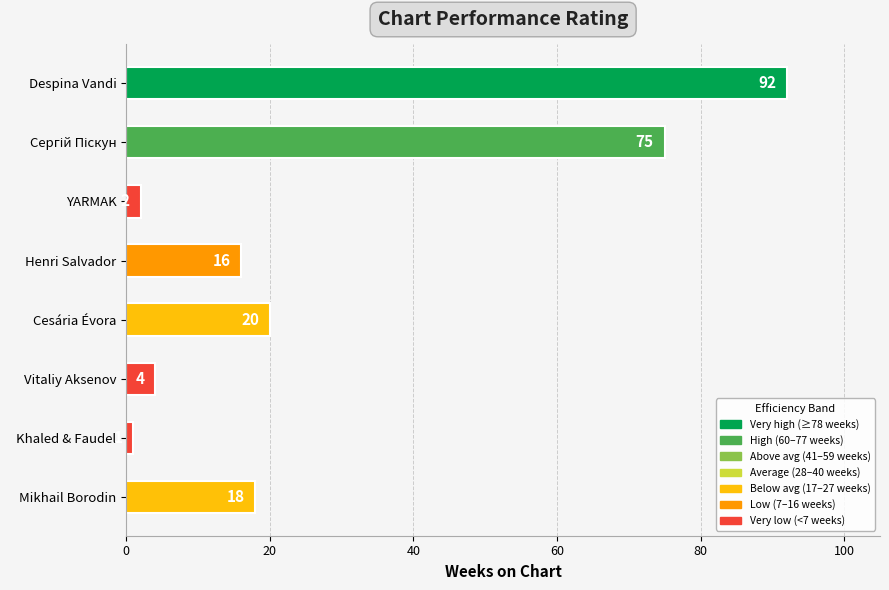

Reading top to bottom, extract all data points from this chart.

92	75	2	16	20	4	1	18